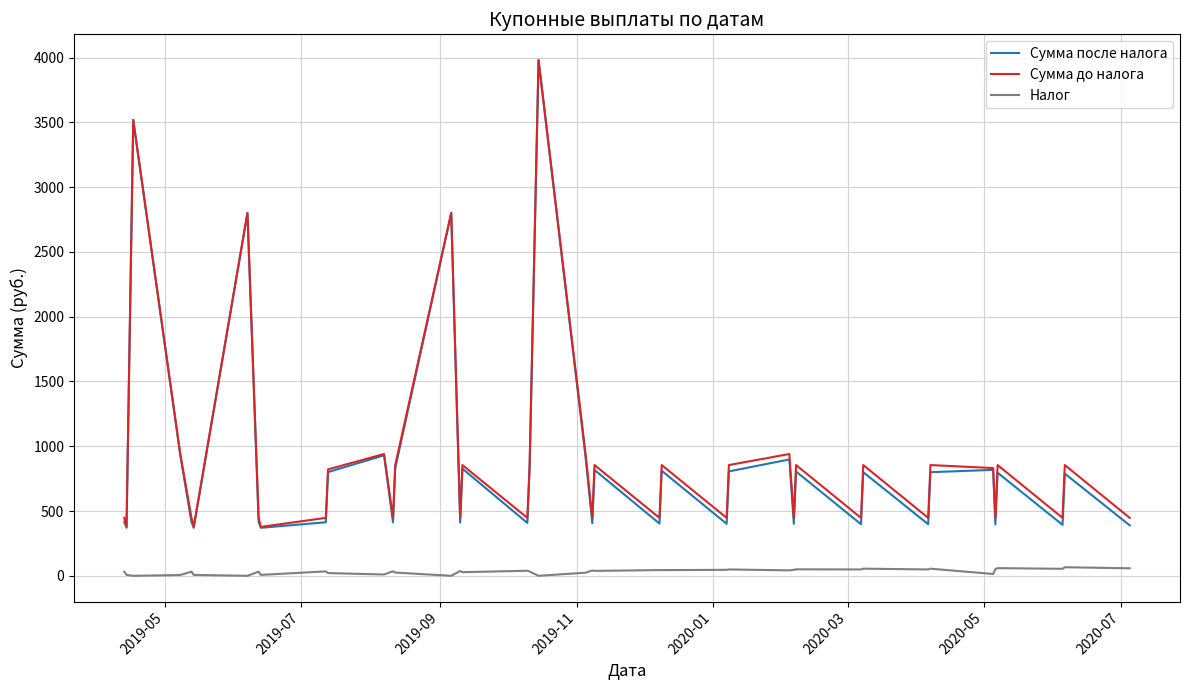

Which series has the largest range (max minus min)?

Сумма после налога